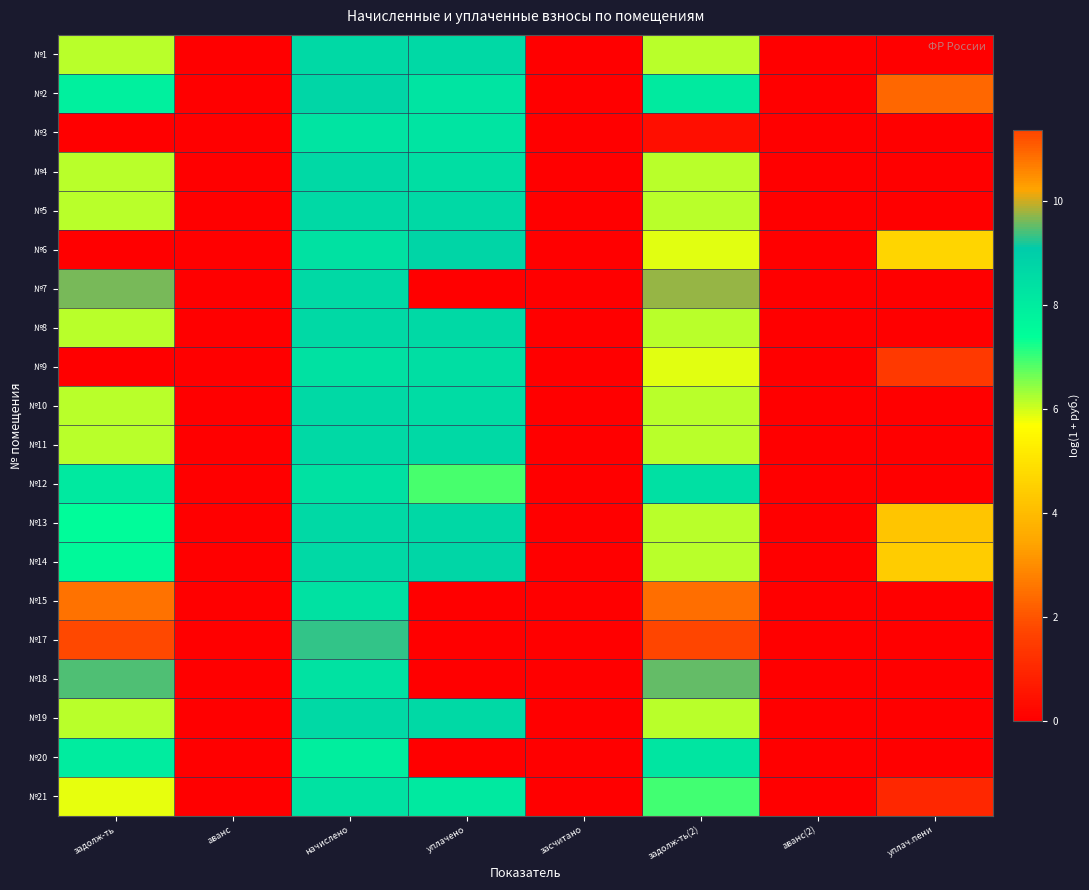

Reading left to right, list all the values displayed in this chart.

№1: задолж-ть=6.1	аванс=0.0	начислено=8.6	уплачено=8.6	засчитано=0.0	задолж-ть(2)=6.1	аванс(2)=0.0	уплач.пени=0.0
№2: задолж-ть=7.9	аванс=0.0	начислено=8.7	уплачено=8.3	засчитано=0.0	задолж-ть(2)=8.1	аванс(2)=0.0	уплач.пени=2.3
№3: задолж-ть=0.0	аванс=0.0	начислено=8.3	уплачено=8.3	засчитано=0.0	задолж-ть(2)=0.4	аванс(2)=0.0	уплач.пени=0.0
№4: задолж-ть=6.1	аванс=0.0	начислено=8.6	уплачено=8.5	засчитано=0.0	задолж-ть(2)=6.1	аванс(2)=0.0	уплач.пени=0.0
№5: задолж-ть=6.2	аванс=0.0	начислено=8.6	уплачено=8.6	засчитано=0.0	задолж-ть(2)=6.2	аванс(2)=0.0	уплач.пени=0.0
№6: задолж-ть=0.0	аванс=0.0	начислено=8.4	уплачено=8.7	засчитано=0.0	задолж-ть(2)=5.9	аванс(2)=0.0	уплач.пени=4.6
№7: задолж-ть=9.6	аванс=0.0	начислено=8.6	уплачено=0.0	засчитано=0.0	задолж-ть(2)=9.7	аванс(2)=0.0	уплач.пени=0.0
№8: задолж-ть=6.2	аванс=0.0	начислено=8.6	уплачено=8.6	засчитано=0.0	задолж-ть(2)=6.2	аванс(2)=0.0	уплач.пени=0.0
№9: задолж-ть=0.0	аванс=0.0	начислено=8.4	уплачено=8.4	засчитано=0.0	задолж-ть(2)=5.9	аванс(2)=0.0	уплач.пени=1.4
№10: задолж-ть=6.1	аванс=0.0	начислено=8.6	уплачено=8.5	засчитано=0.0	задолж-ть(2)=6.1	аванс(2)=0.0	уплач.пени=0.0
№11: задолж-ть=6.2	аванс=0.0	начислено=8.6	уплачено=8.6	засчитано=0.0	задолж-ть(2)=6.2	аванс(2)=0.0	уплач.пени=0.0
№12: задолж-ть=8.1	аванс=0.0	начислено=8.4	уплачено=6.9	засчитано=0.0	задолж-ть(2)=8.4	аванс(2)=0.0	уплач.пени=0.0
№13: задолж-ть=7.5	аванс=0.0	начислено=8.6	уплачено=8.7	засчитано=0.0	задолж-ть(2)=6.2	аванс(2)=0.0	уплач.пени=4.2
№14: задолж-ть=7.6	аванс=0.0	начислено=8.6	уплачено=8.7	засчитано=0.0	задолж-ть(2)=6.2	аванс(2)=0.0	уплач.пени=4.4
№15: задолж-ть=10.8	аванс=0.0	начислено=8.4	уплачено=0.0	засчитано=0.0	задолж-ть(2)=10.9	аванс(2)=0.0	уплач.пени=0.0
№17: задолж-ть=11.3	аванс=0.0	начислено=9.3	уплачено=0.0	засчитано=0.0	задолж-ть(2)=11.4	аванс(2)=0.0	уплач.пени=0.0
№18: задолж-ть=9.4	аванс=0.0	начислено=8.3	уплачено=0.0	засчитано=0.0	задолж-ть(2)=9.5	аванс(2)=0.0	уплач.пени=0.0
№19: задолж-ть=6.2	аванс=0.0	начислено=8.6	уплачено=8.6	засчитано=0.0	задолж-ть(2)=6.2	аванс(2)=0.0	уплач.пени=0.0
№20: задолж-ть=8.0	аванс=0.0	начислено=7.9	уплачено=0.0	засчитано=0.0	задолж-ть(2)=8.3	аванс(2)=0.0	уплач.пени=0.0
№21: задолж-ть=5.8	аванс=0.0	начислено=8.3	уплачено=8.1	засчитано=0.0	задолж-ть(2)=6.9	аванс(2)=0.0	уплач.пени=1.0